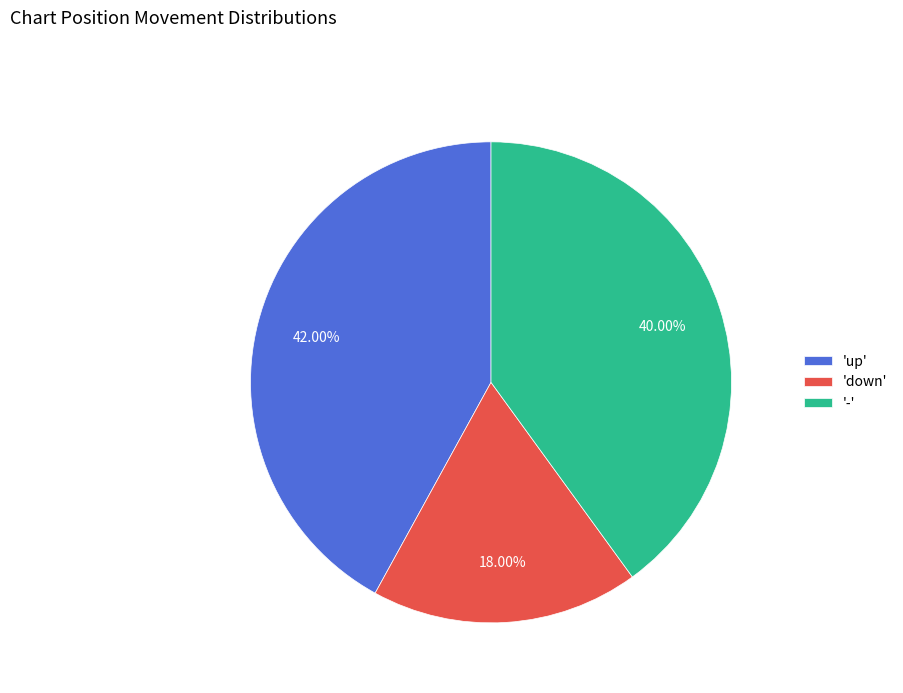

What is the largest slice in the pie chart?

'up'